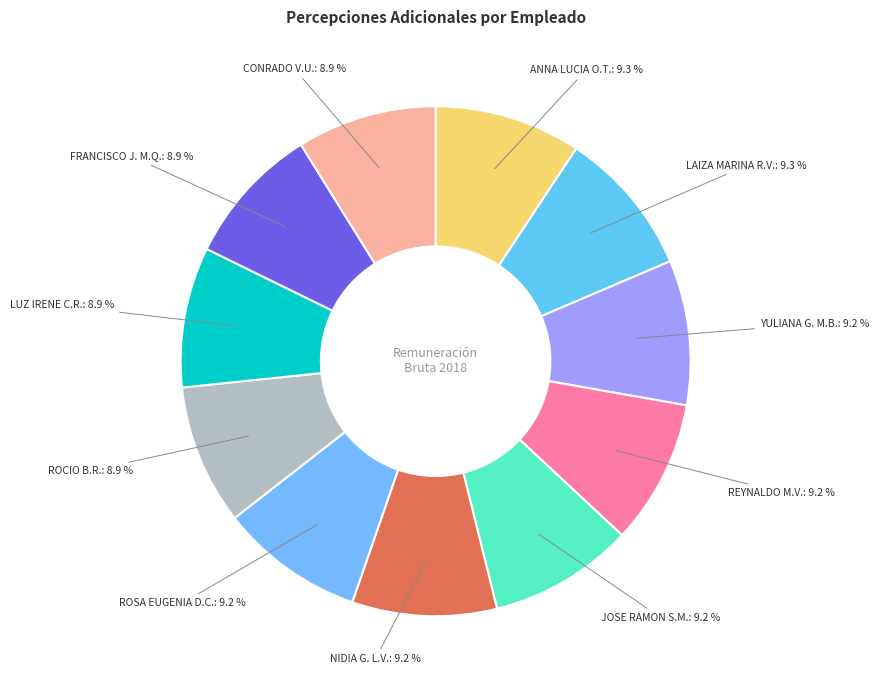

Does YULIANA G. M.B. account for over 50% of the chart?

No